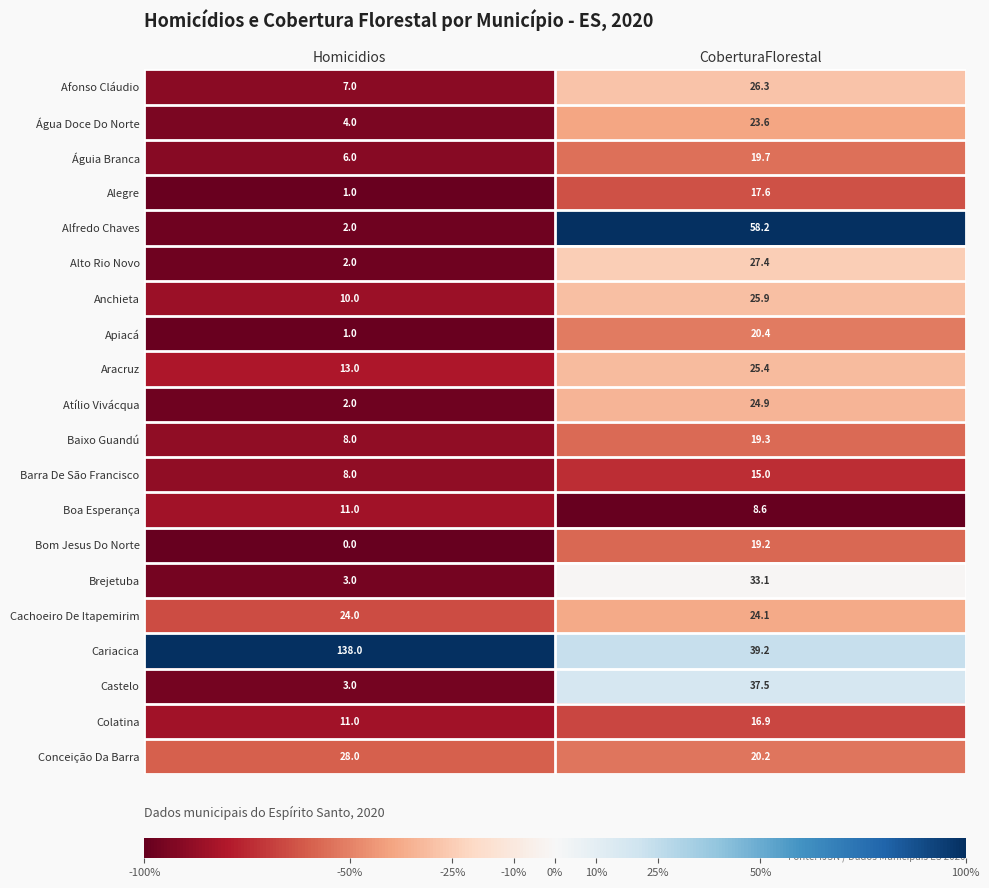

How many categories are shown in the chart?

2